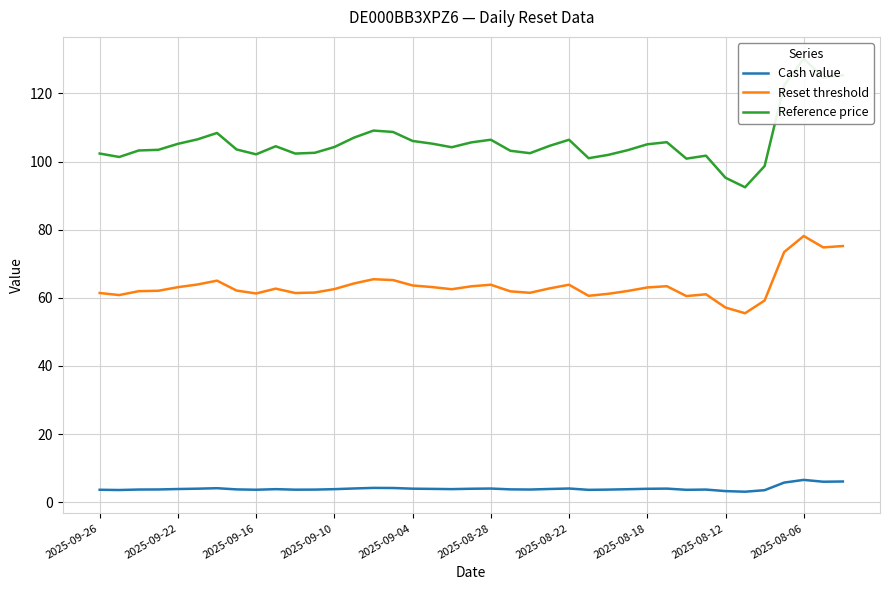

What are all the series names shown in the legend?

Cash value, Reset threshold, Reference price